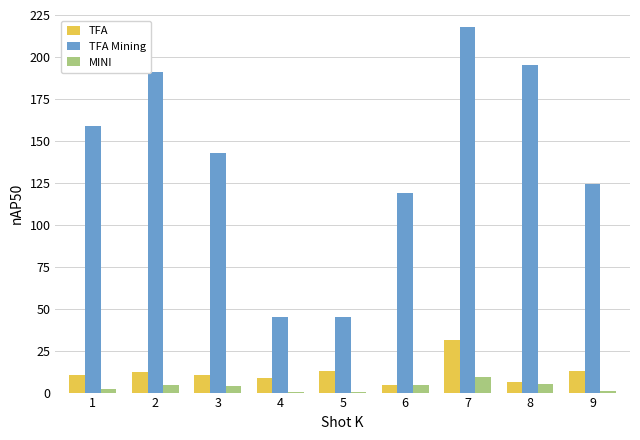

At which category does the chart reach its peak across all series?

7